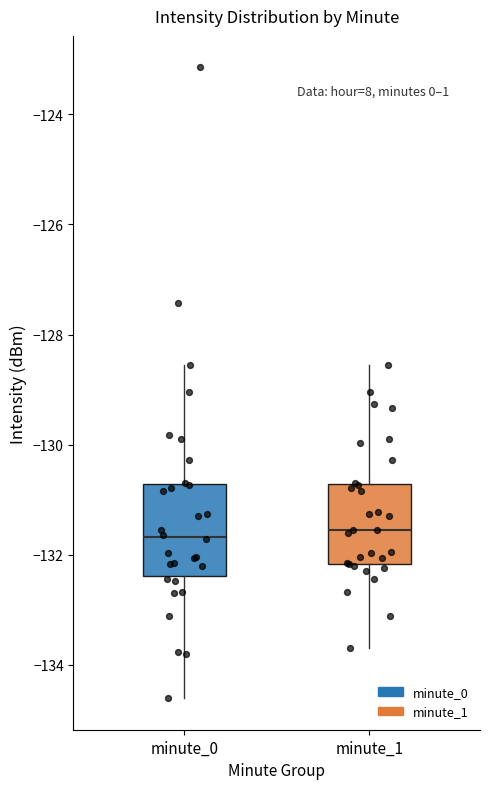

Where does the upper whisker of the box for minute_1 end on the y-axis? The values are not printed on the chart, so give them approximately, as read against the axis.

-128.6